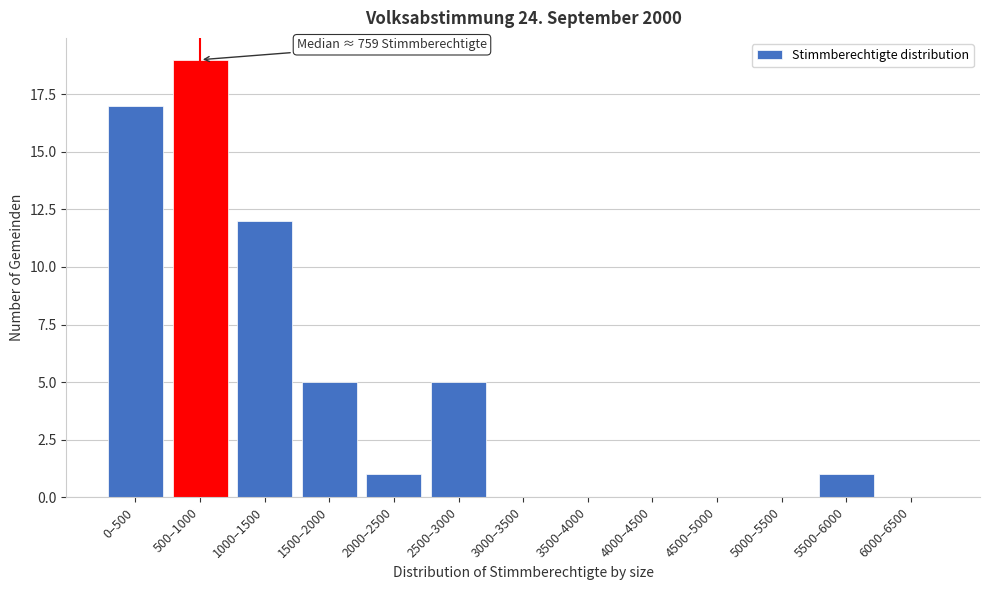

Reading left to right, transcribe all the data shown in this chart.

0–500=17	500–1000=19	1000–1500=12	1500–2000=5	2000–2500=1	2500–3000=5	3000–3500=0	3500–4000=0	4000–4500=0	4500–5000=0	5000–5500=0	5500–6000=1	6000–6500=0